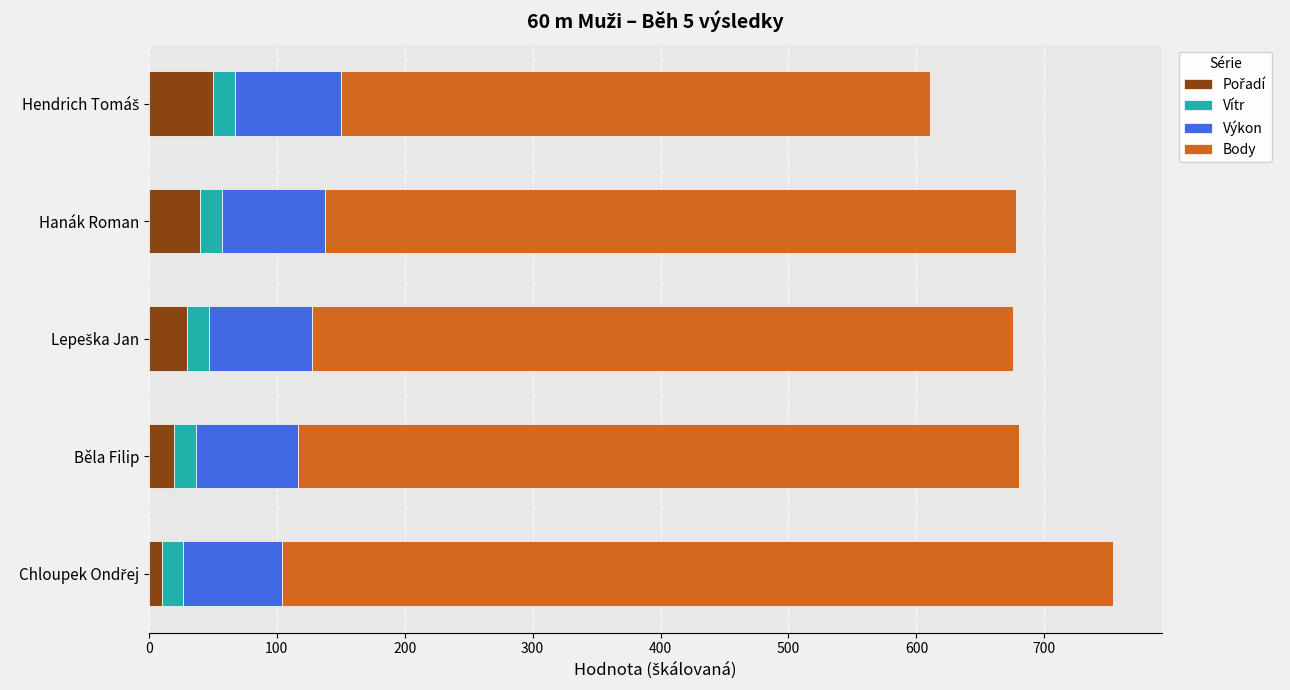

What is the total value across all series at Hanák Roman?

677.7